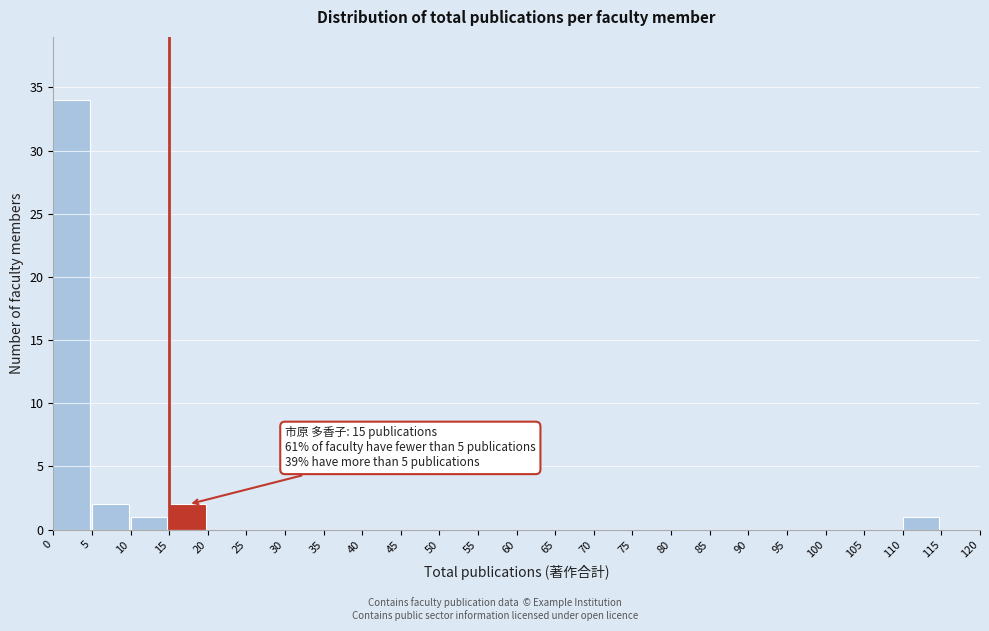

Over which range of the x-axis is the bar tallest?

0 to 5